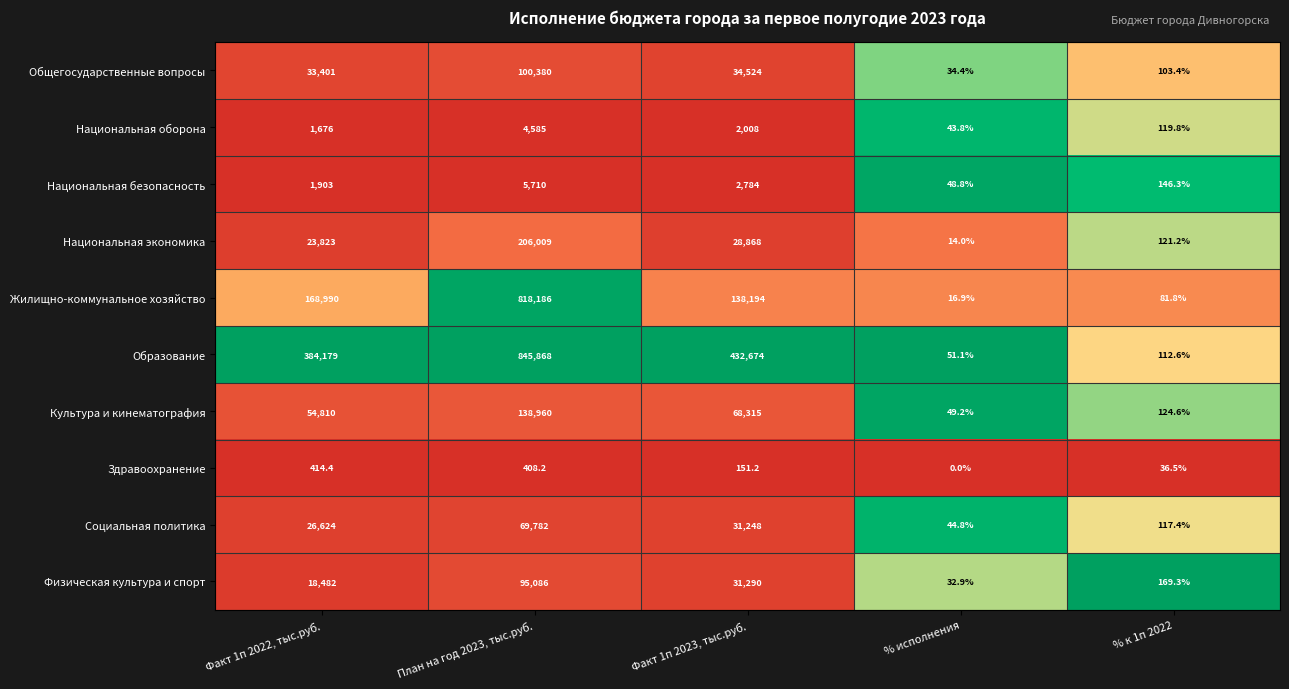

What is the average value of the Здравоохранение series?

202.1